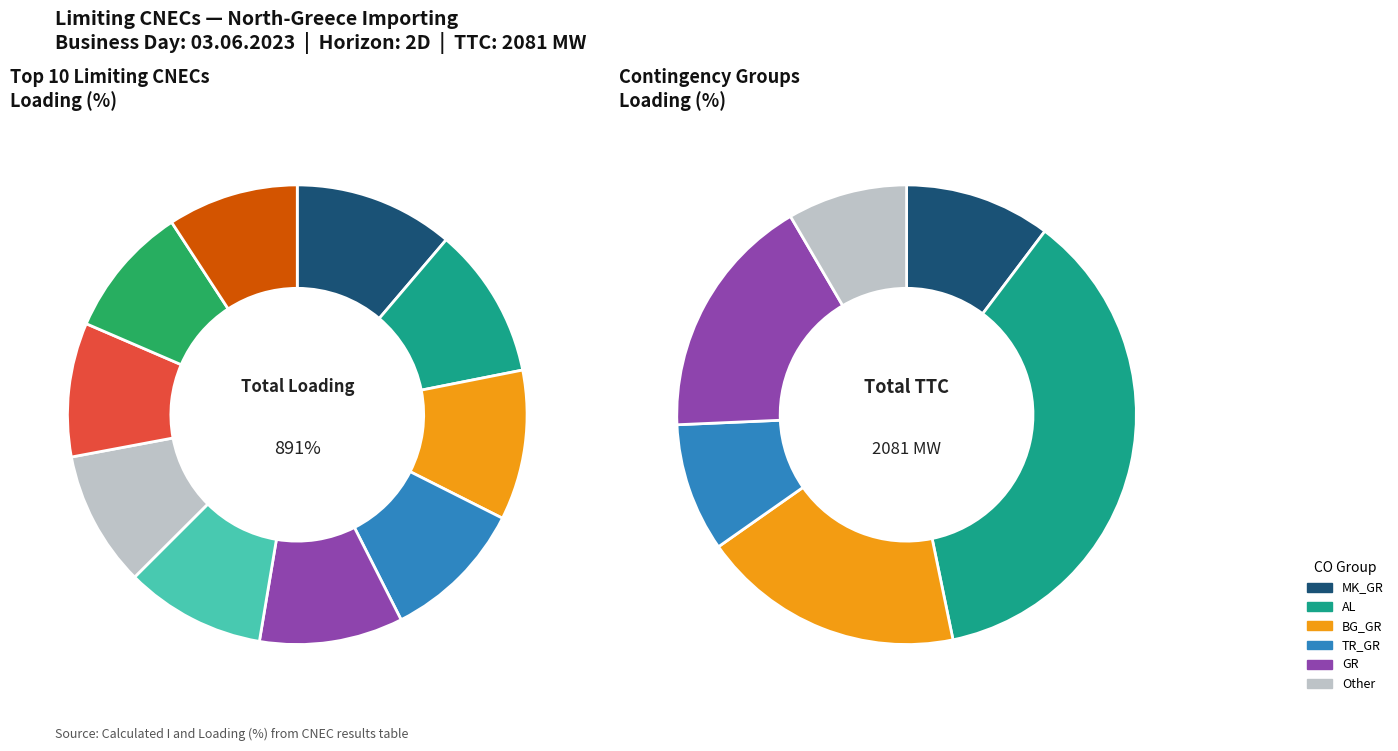

What is the total percentage of AL_ME_CO_00001 and AL_CO_00002?

19.8%